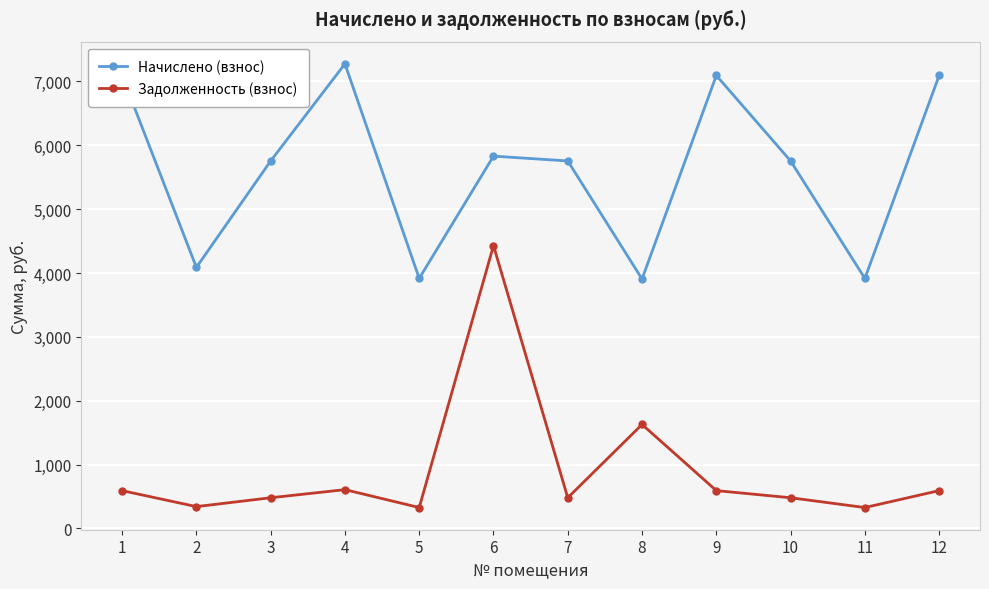

What is the sum of the Задолженность (взнос) values at 4 and 2?

947.1